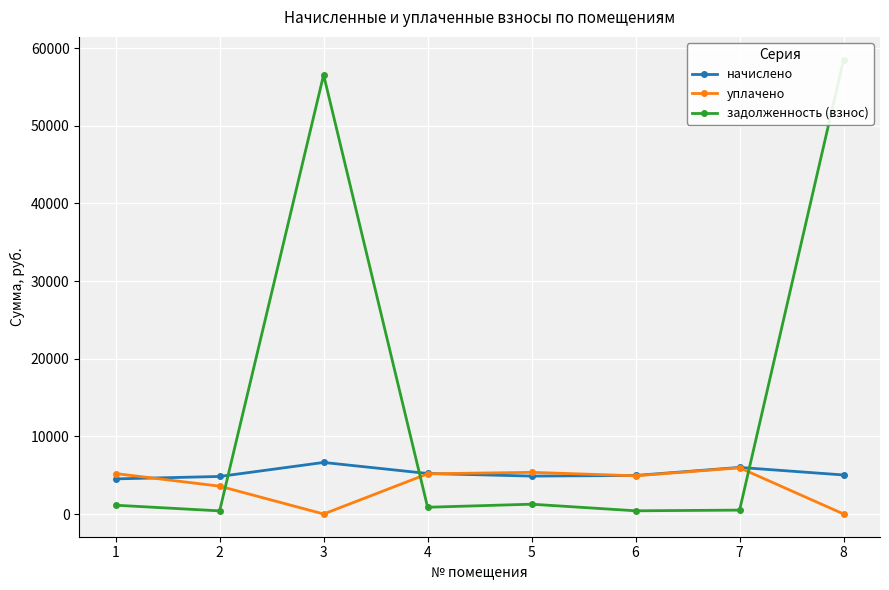

True or false: уплачено has more than 0 interior local peaks.

True